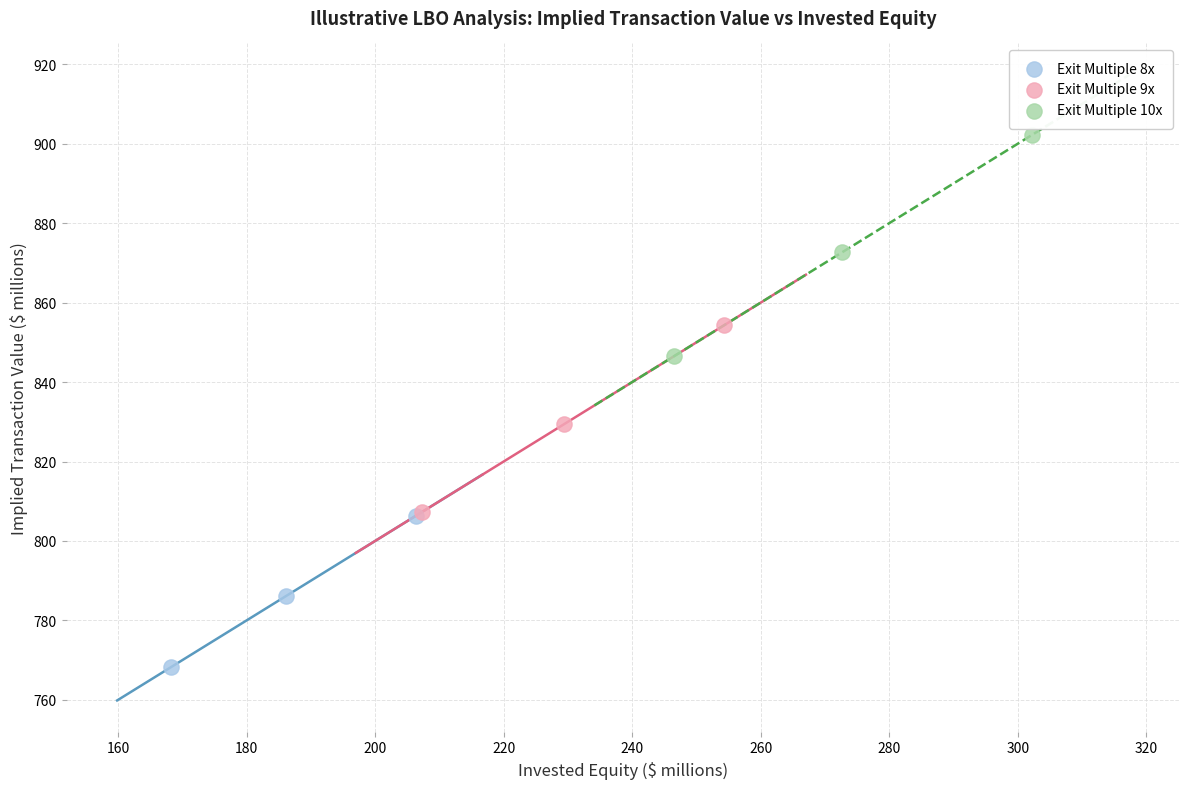

What are all the series names shown in the legend?

Exit Multiple 8x, Exit Multiple 9x, Exit Multiple 10x